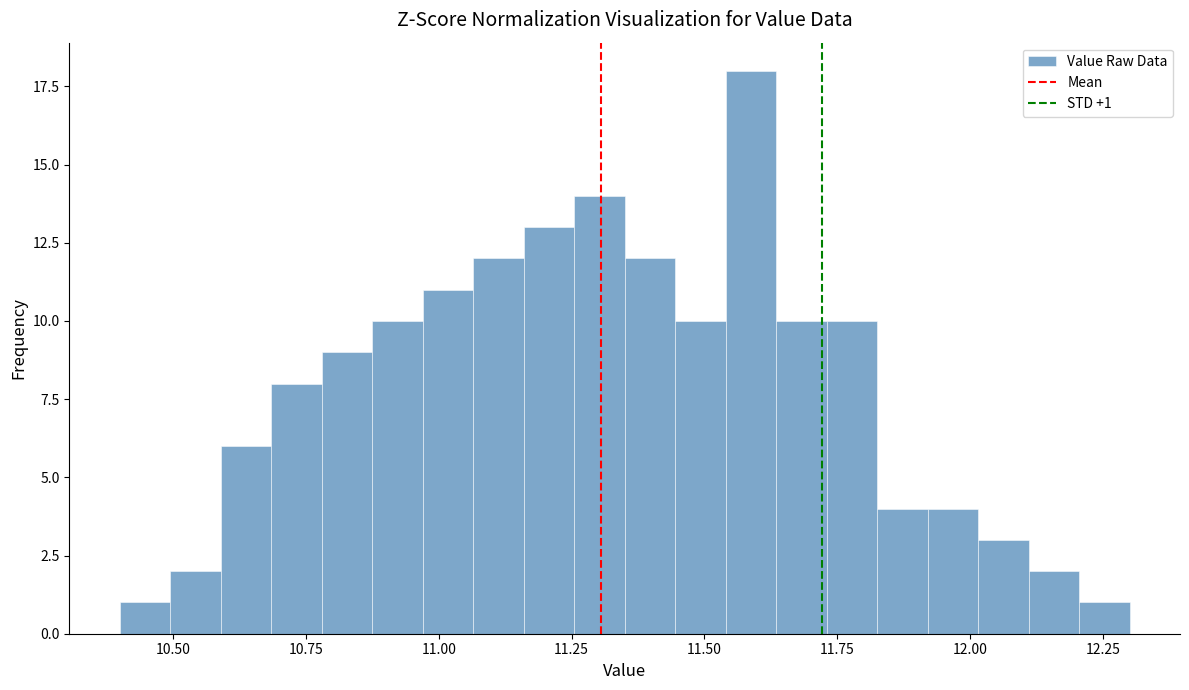

Around what value on the x-axis is the tallest bar? Give the approximate position of its centre, as read against the axis.

11.60